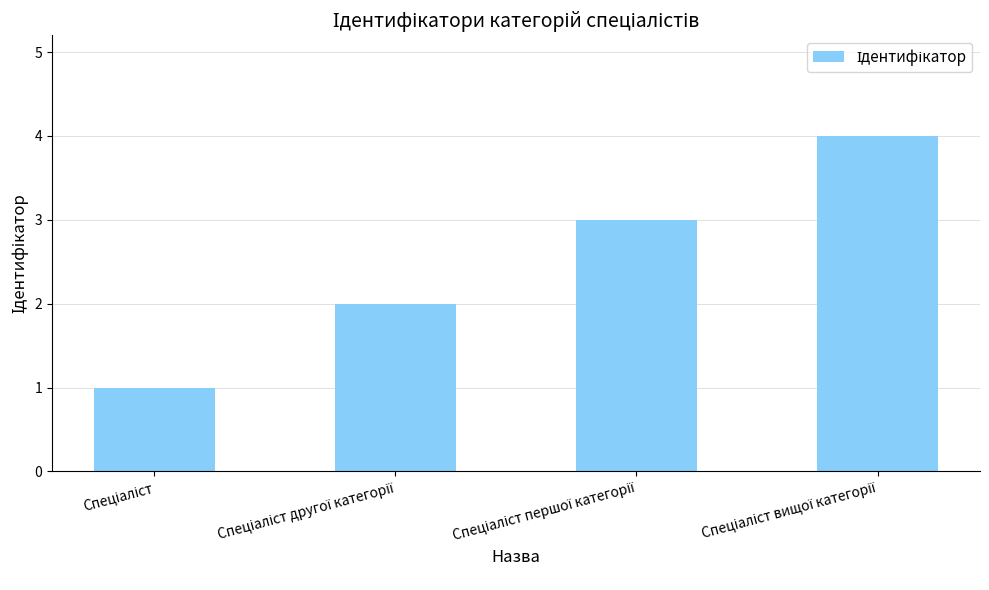

What is the maximum value shown in the chart?

4